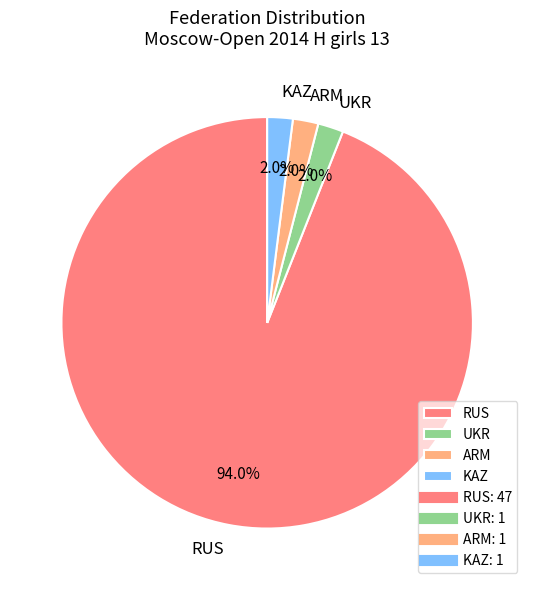

To the nearest percent, what is the combined percentage of ARM and UKR?

4%